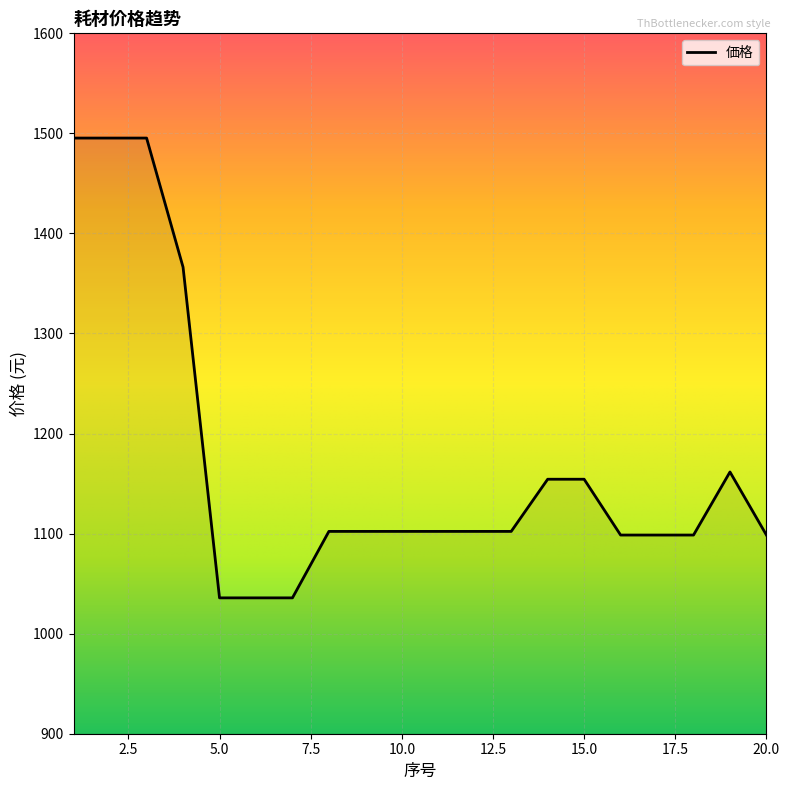

What is the maximum value shown in the chart?

1495.3